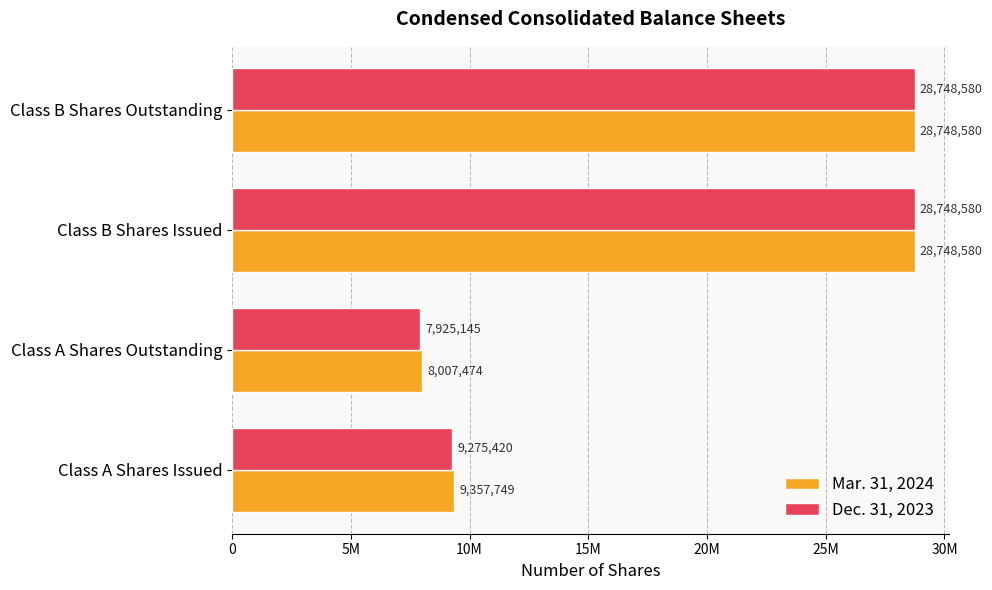

What are all the series names shown in the legend?

Mar. 31, 2024, Dec. 31, 2023